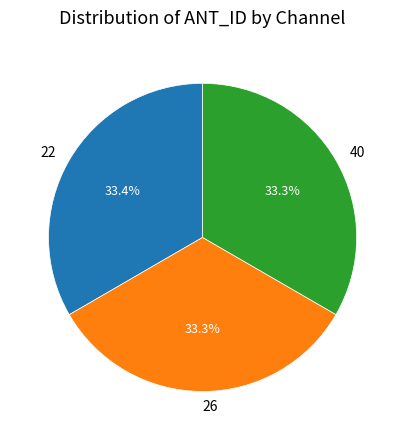

What percentage is the 26 slice, to the nearest percent?

33%